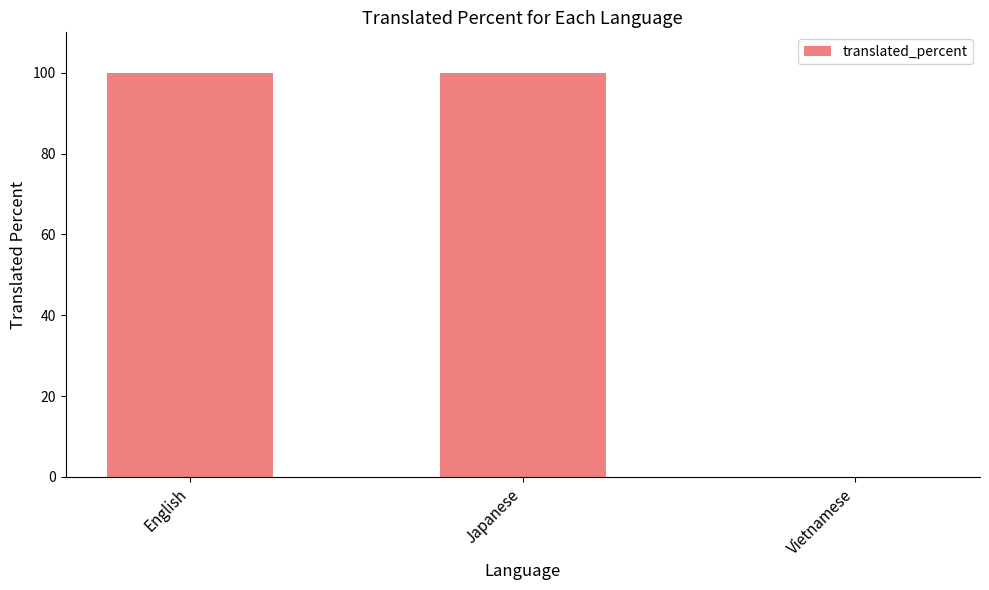

Reading right to left, list all the values displayed in this chart.

0	100	100